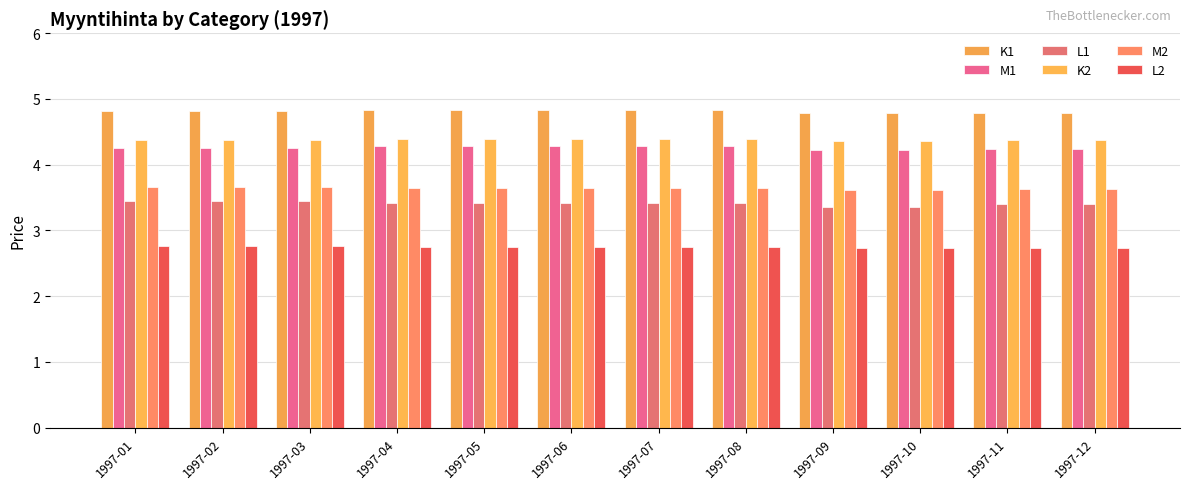

What is the sum of all K1 values?

57.8